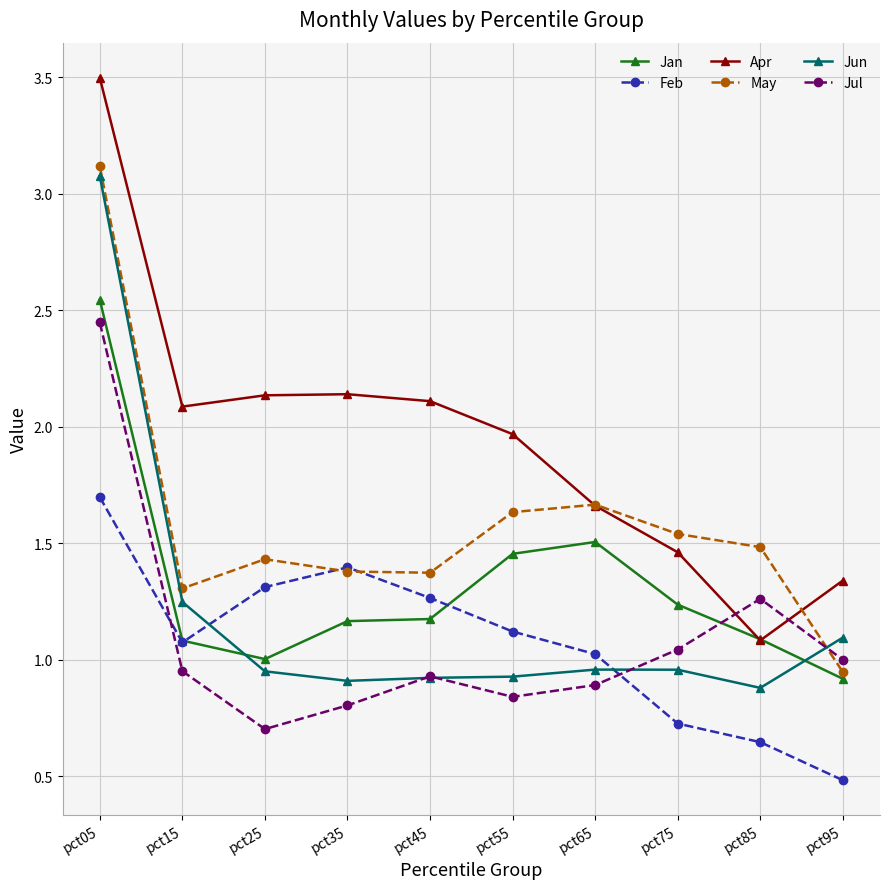

What is the total value across all series at pct75?

7.0